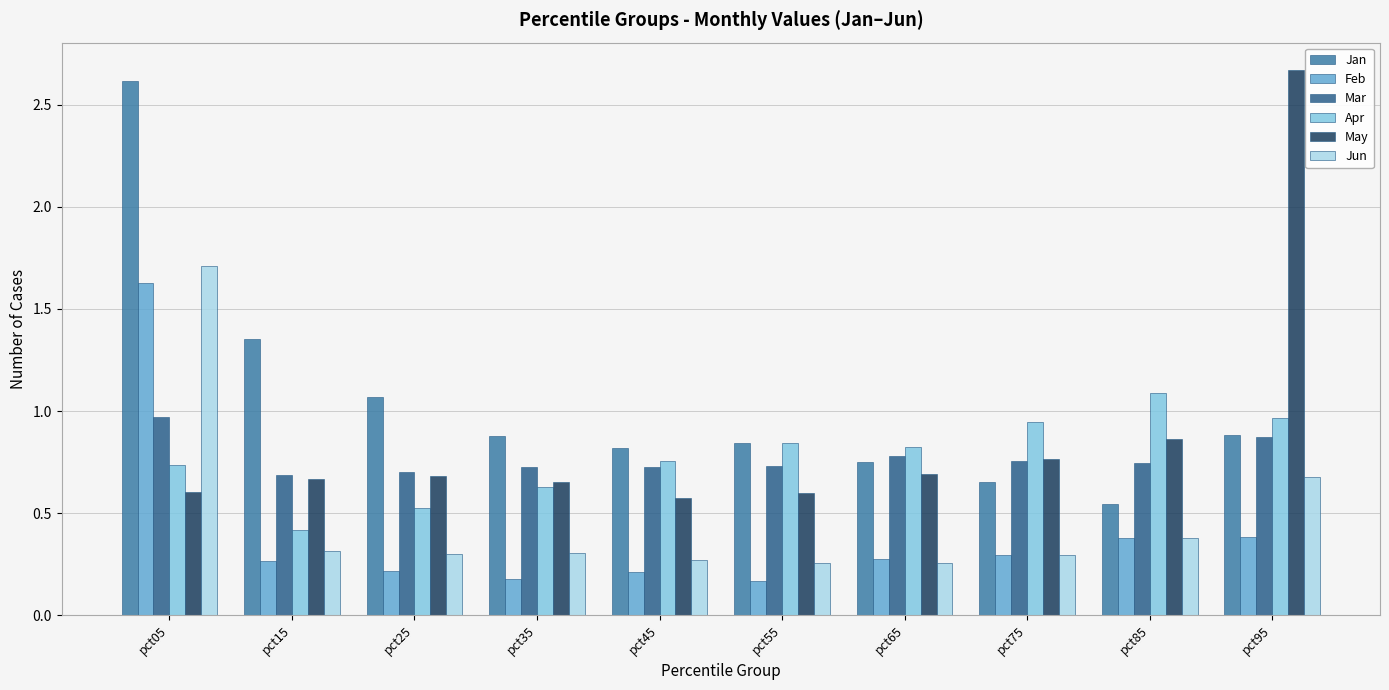

Is it true that Jun equals 1.7 at pct05?

True